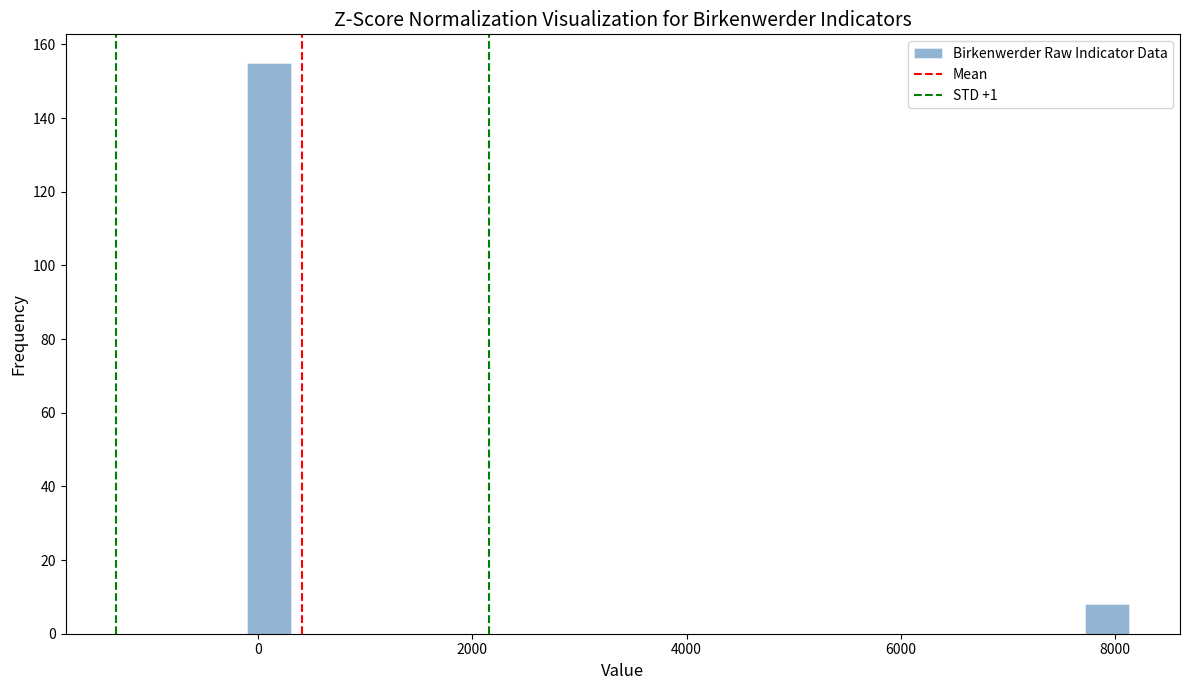

Read against the x-axis, roughly where is the centre of the tallest bar?

200